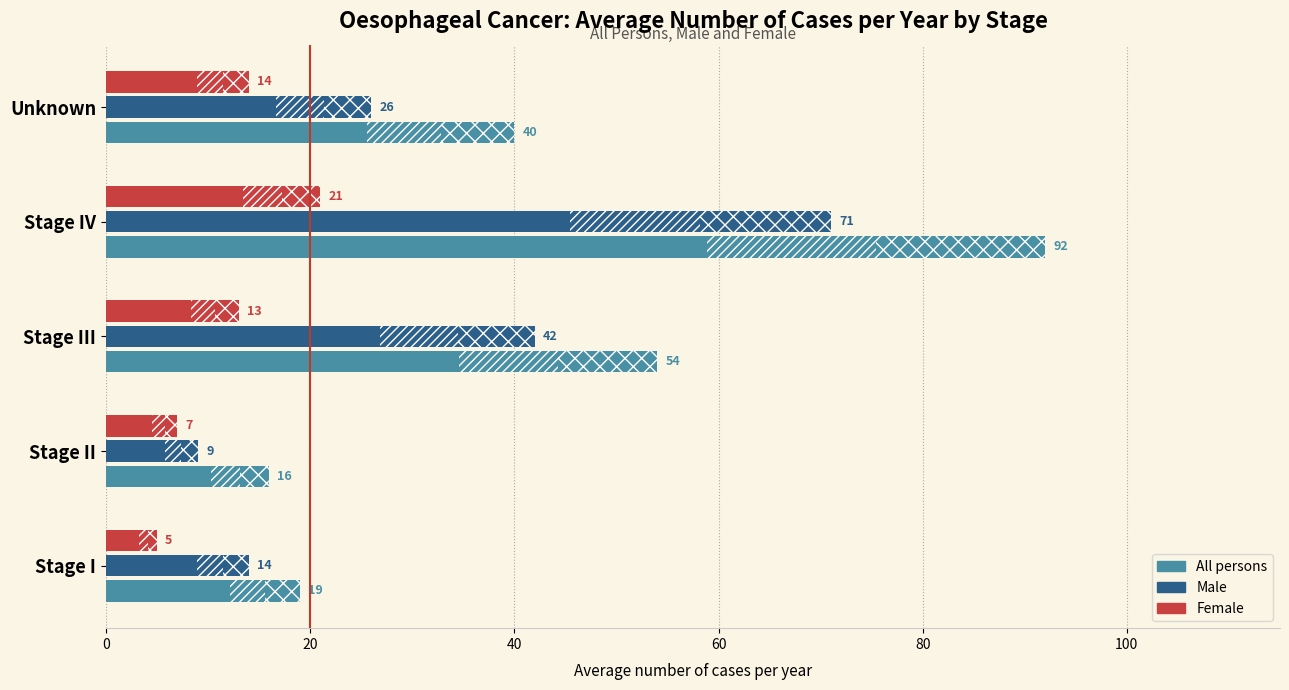

Rank the series by their average value, from highest to lowest.

All persons, Male, Female